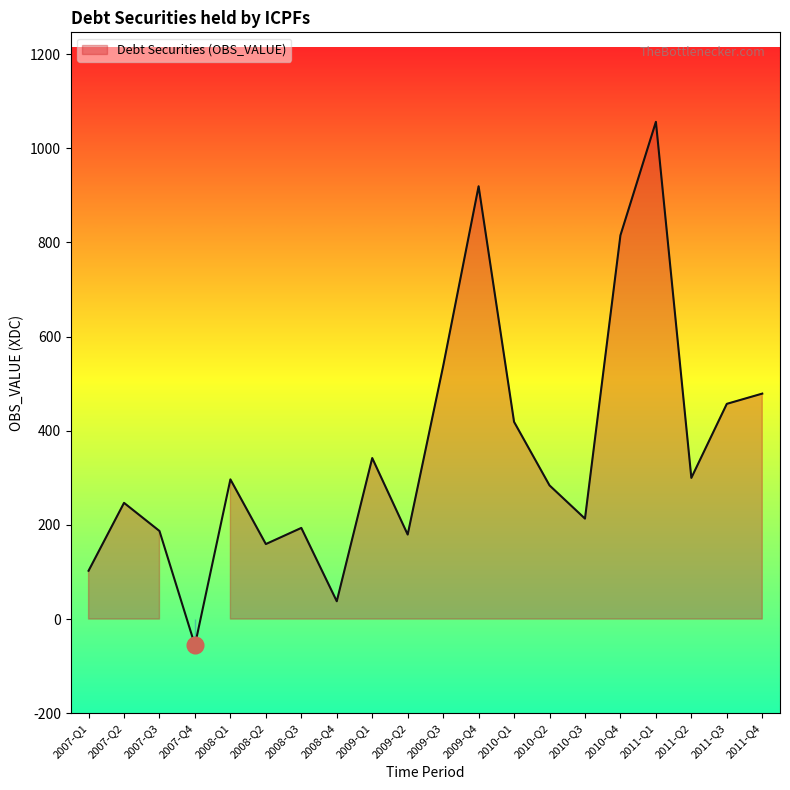

What is the greatest value displayed?

1056.0